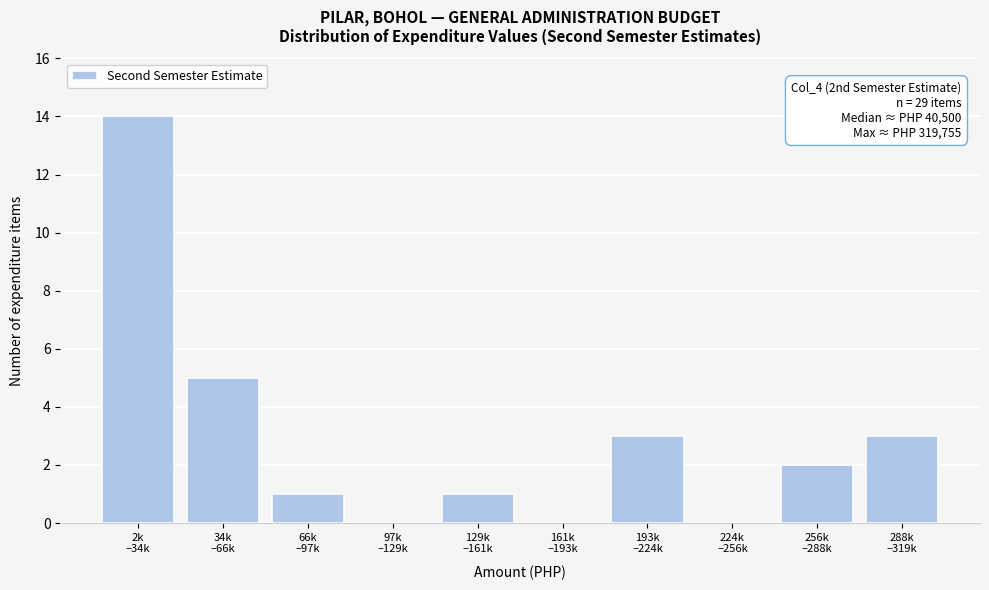

What is the greatest value displayed?

14